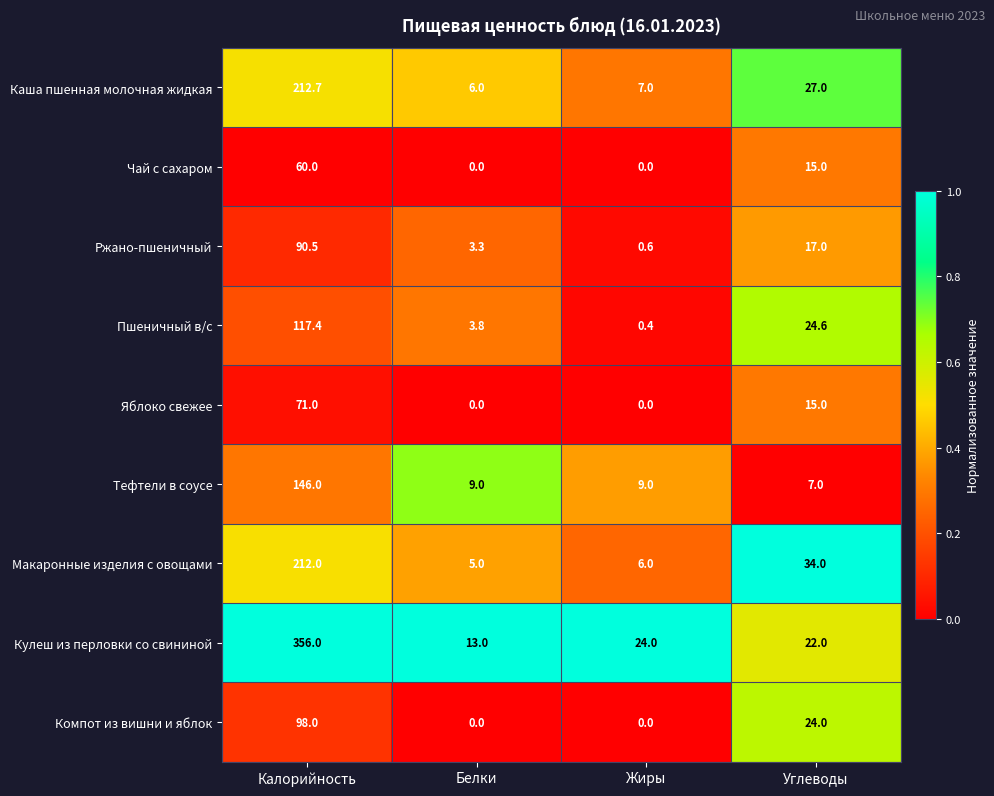

What is the difference between the maximum and minimum values in the Чай с сахаром series?

60.0